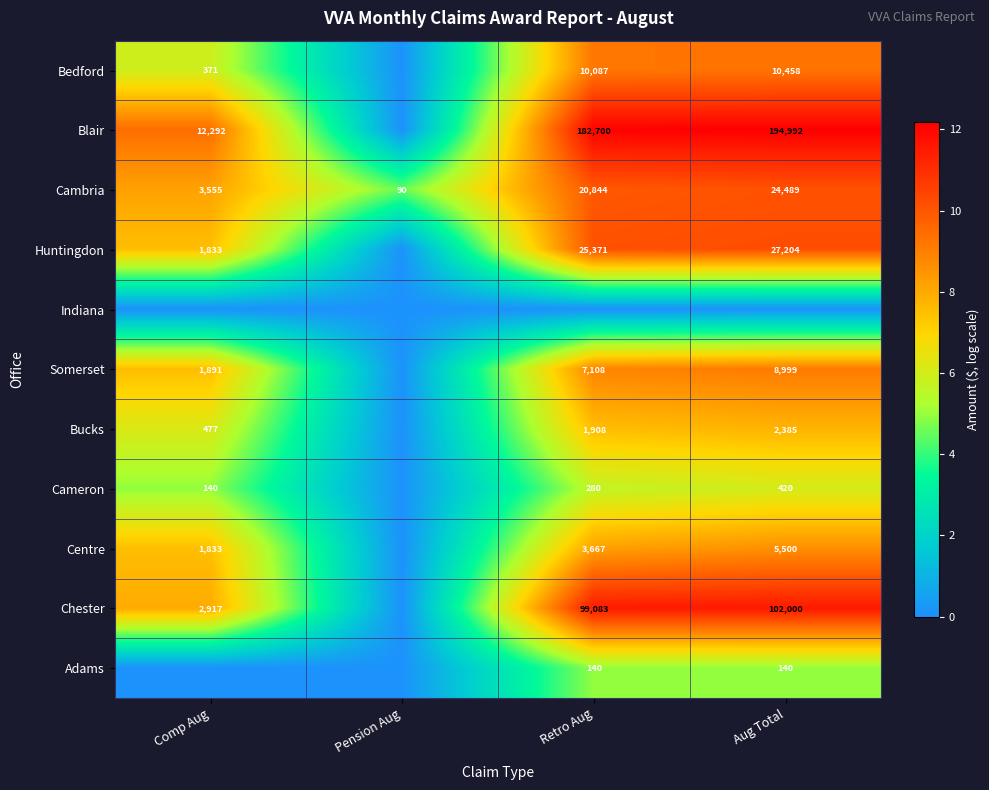

Which category has the highest value across all series?

Aug Total